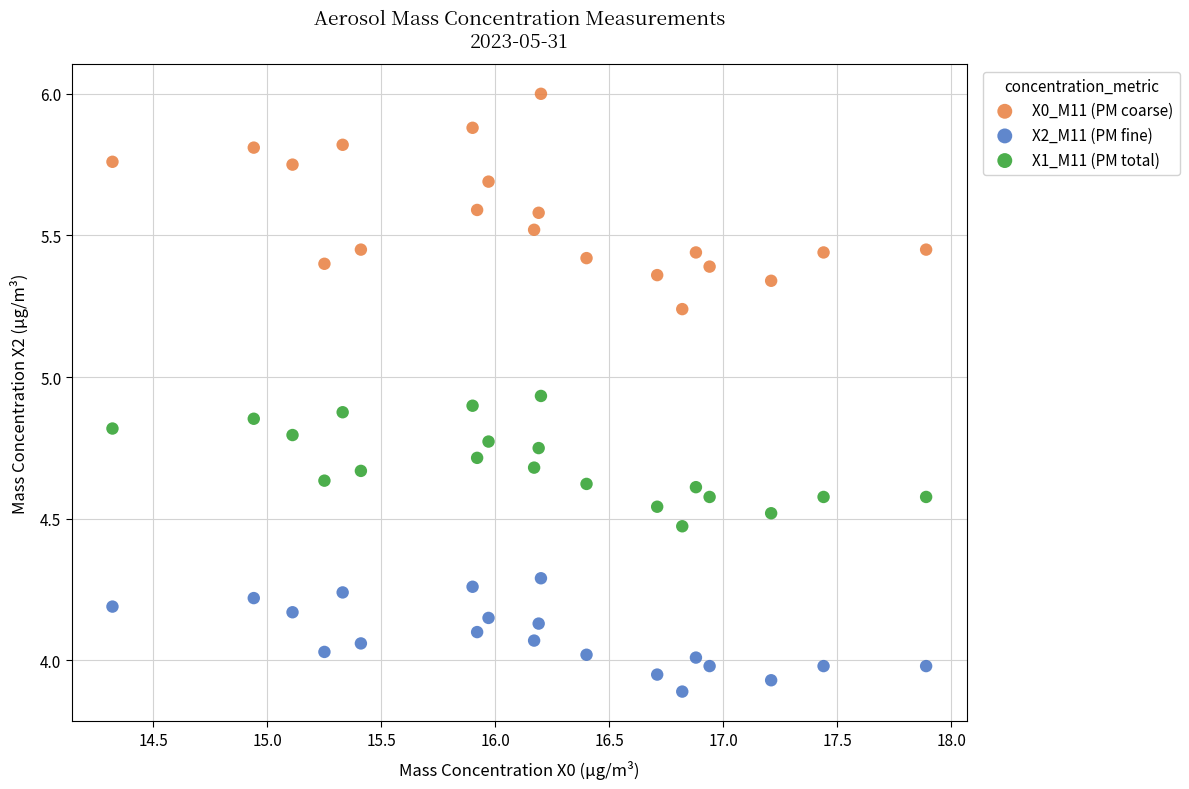

What are all the series names shown in the legend?

X0_M11 (PM coarse), X2_M11 (PM fine), X1_M11 (PM total)